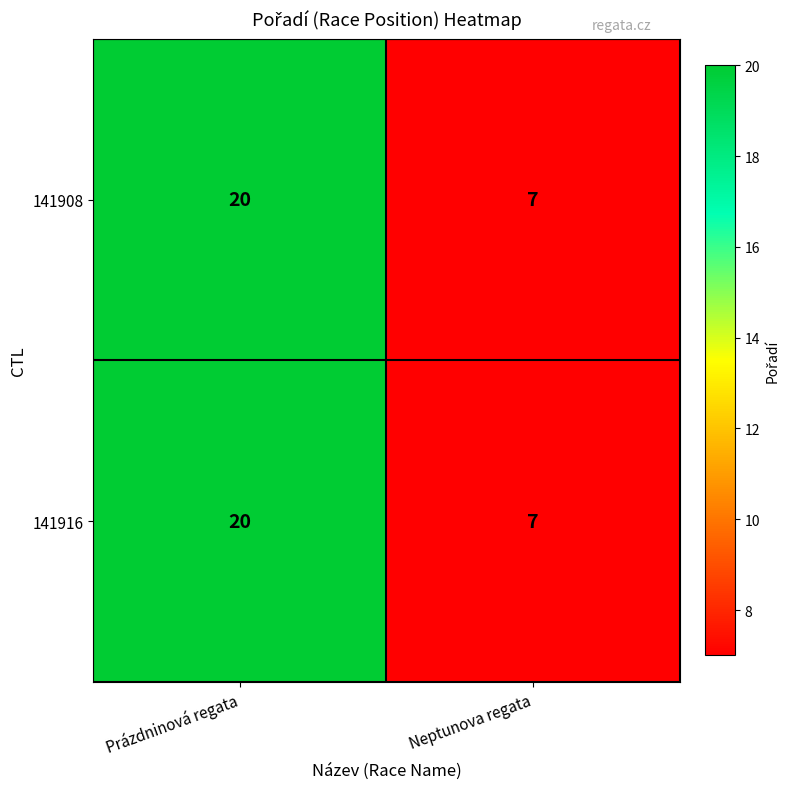

The 141908 series shows 20 at Prázdninová regata. True or false?

True